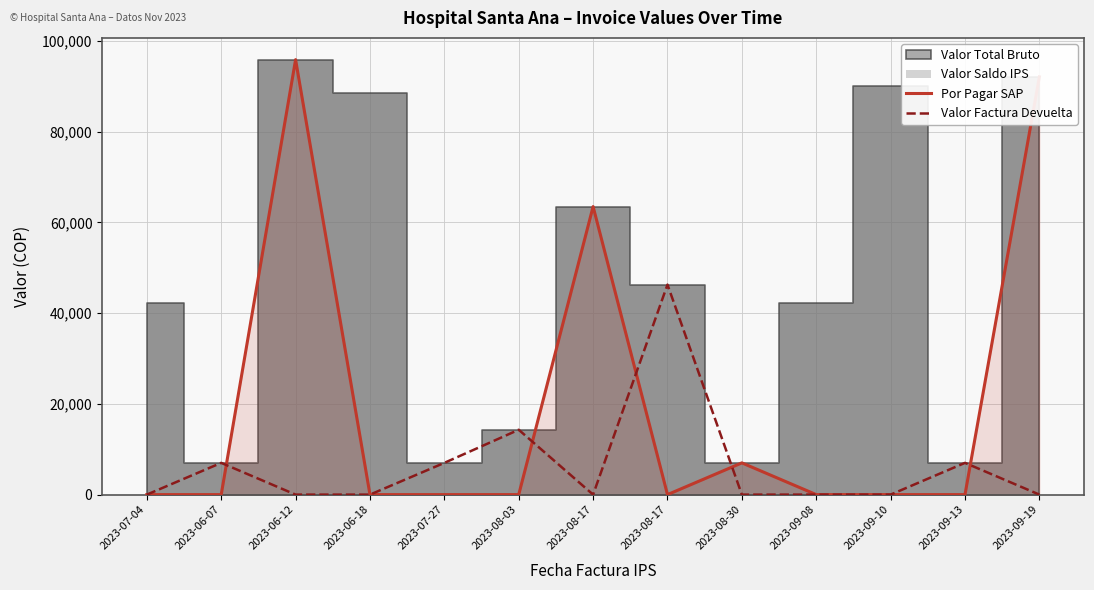

List the labels in order of Por Pagar SAP value, largest first.

2023-06-12, 2023-09-19, 2023-08-17, 2023-08-30, 2023-07-04, 2023-06-07, 2023-06-18, 2023-07-27, 2023-08-03, 2023-08-17, 2023-09-08, 2023-09-10, 2023-09-13